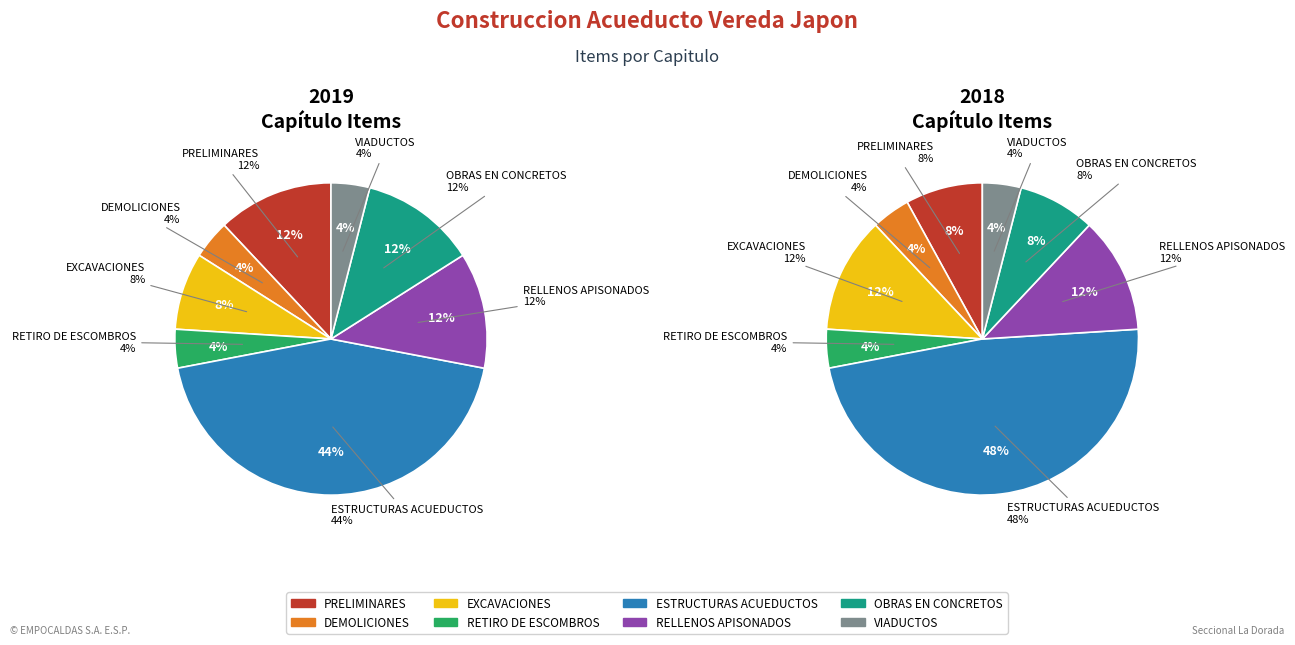

To the nearest percent, what is the average slice percentage?

12%